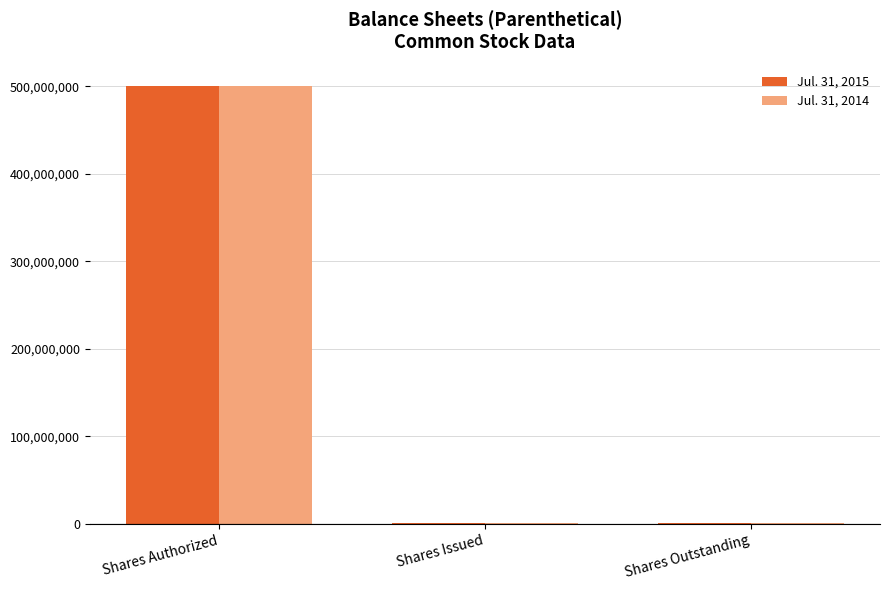

How many values in the Jul. 31, 2014 series exceed 225525?

1